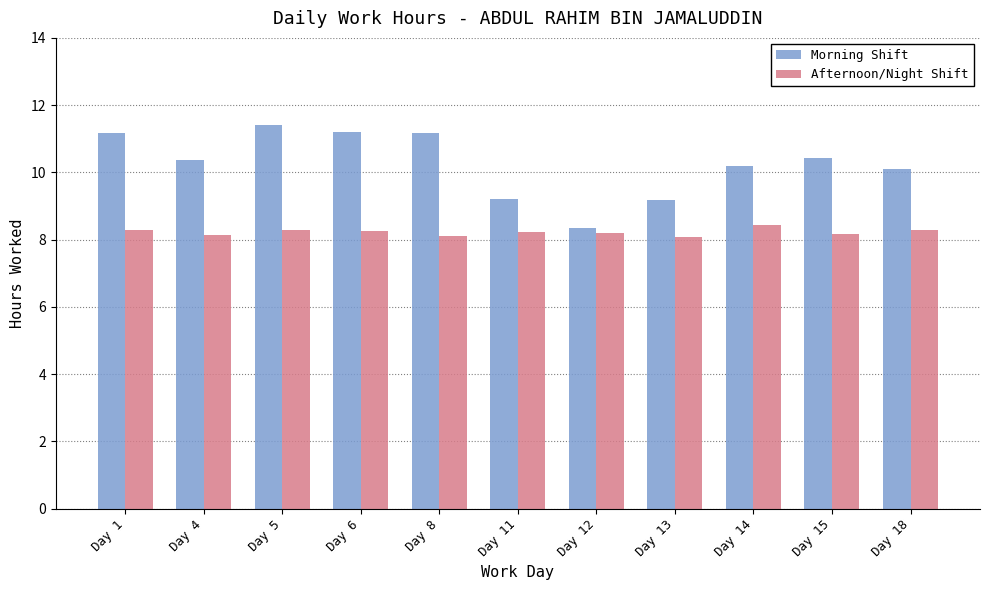

Is it true that Morning Shift equals 17.8 at Day 1?

False